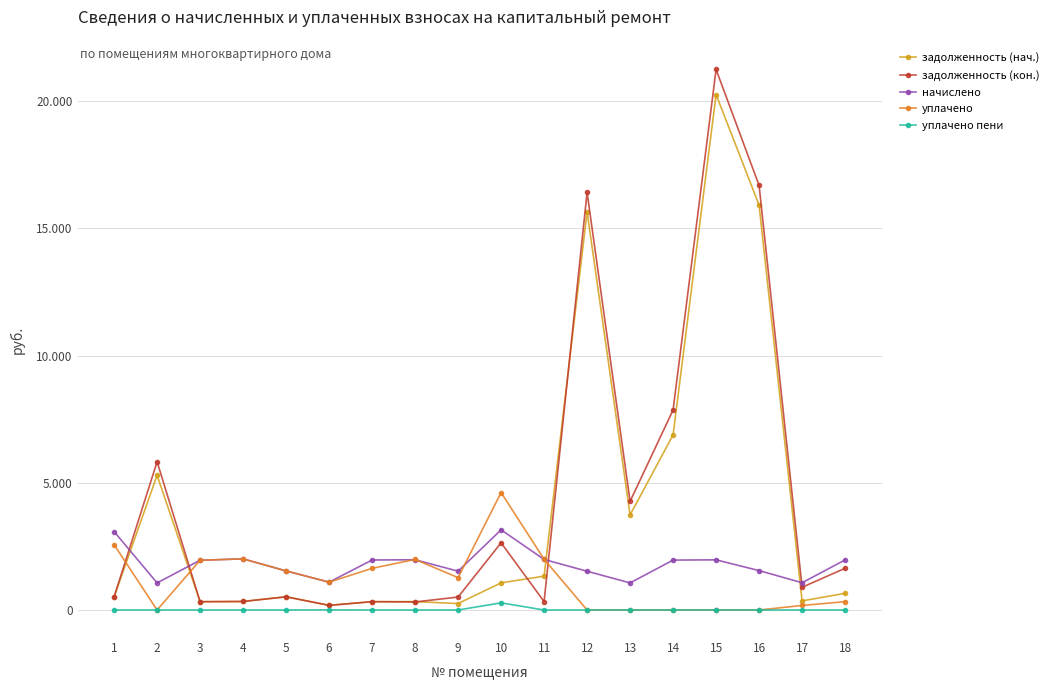

What are all the series names shown in the legend?

задолженность (нач.), задолженность (кон.), начислено, уплачено, уплачено пени